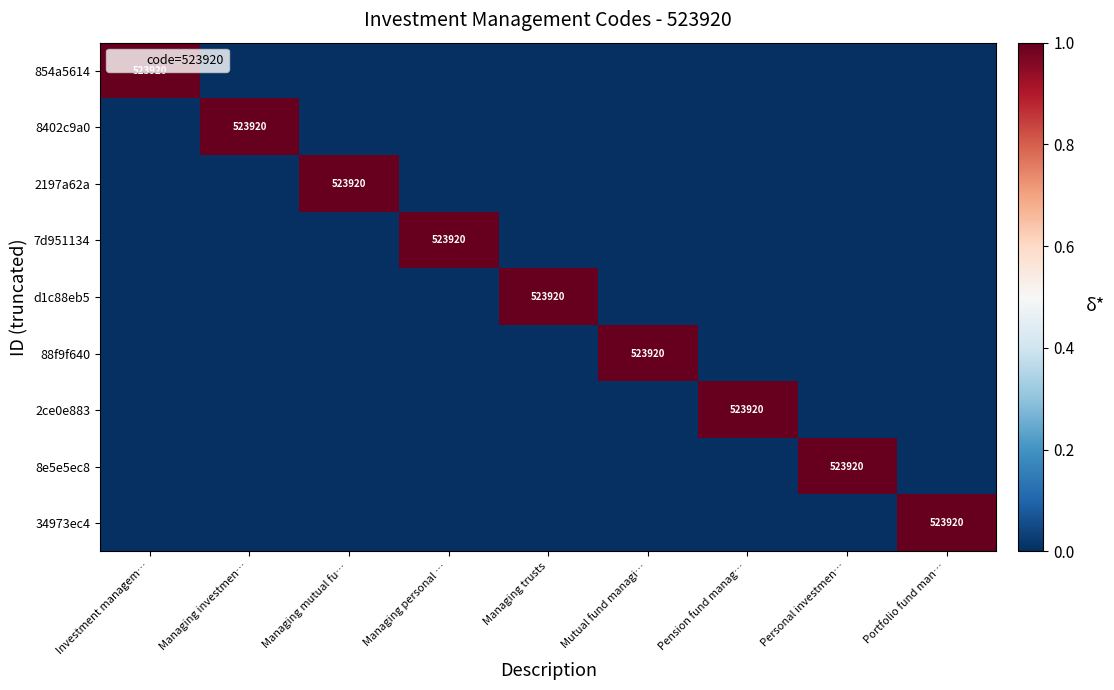

At how many categories does at least one series exceed 0?

9